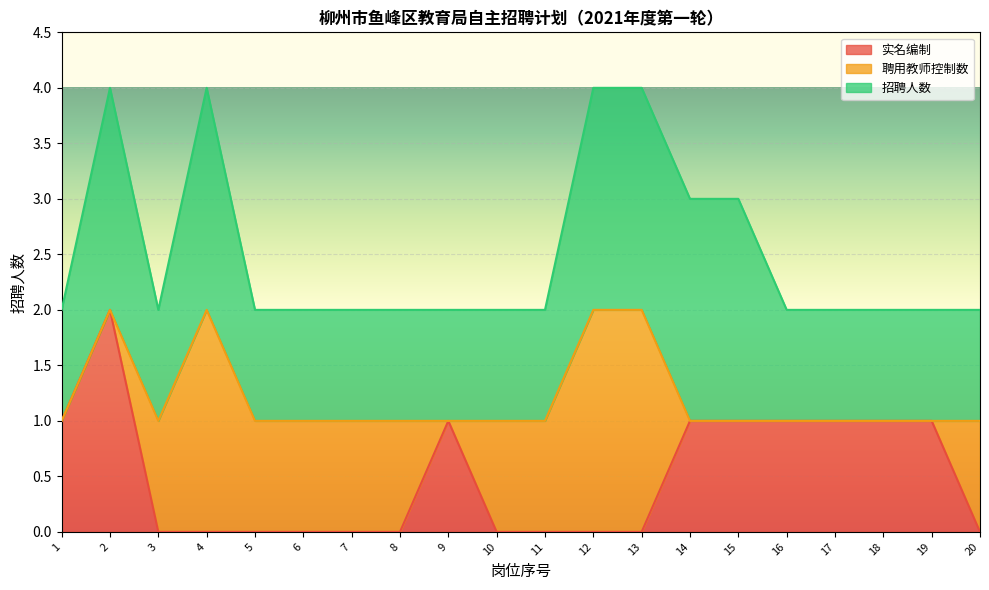

True or false: 聘用教师控制数 and 招聘人数 cross at least once.

False